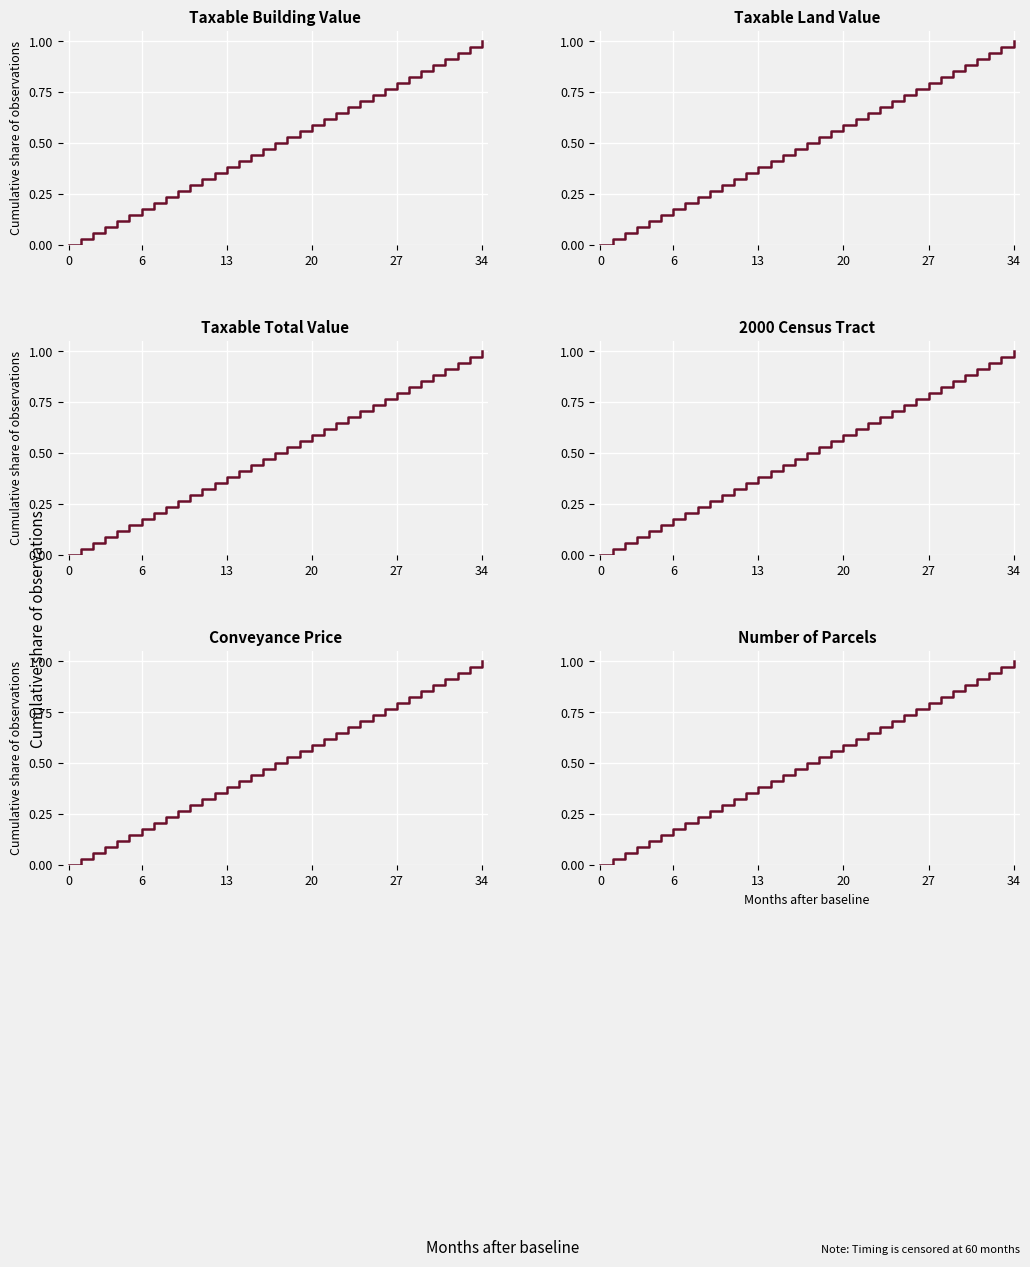

Which series changed the most between 10 and 11?

Taxable Building Value